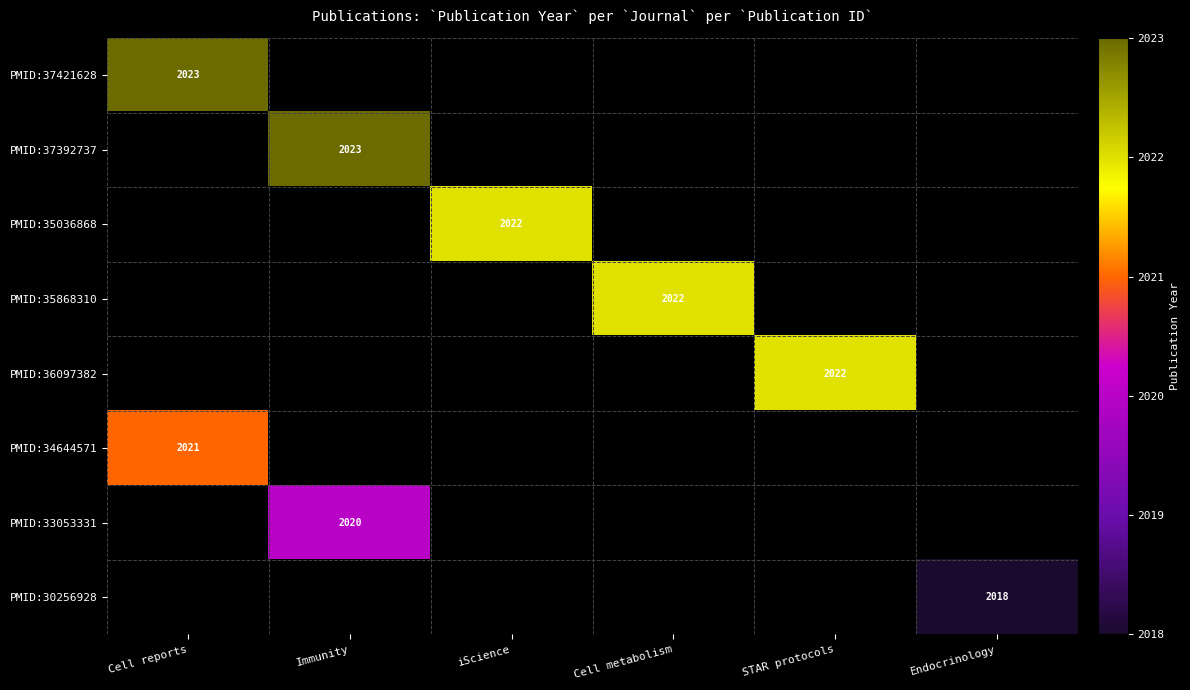

At how many categories does at least one series exceed 2022?

2